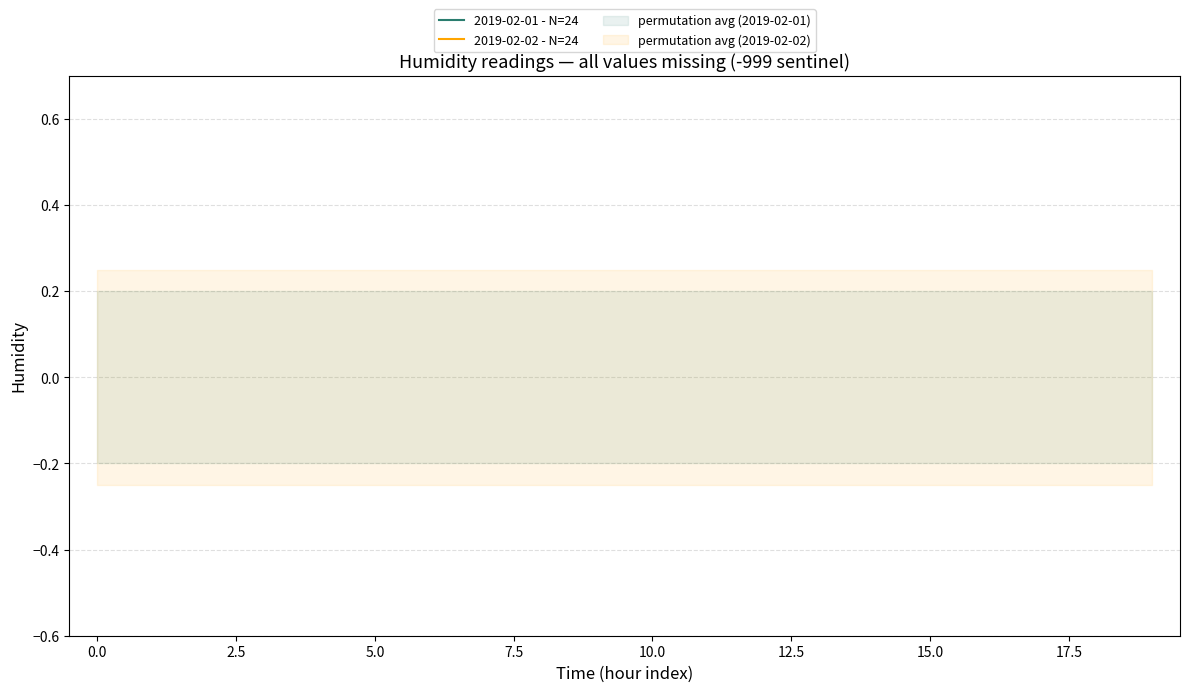

What are all the series names shown in the legend?

2019-02-01 - N=24, 2019-02-02 - N=24